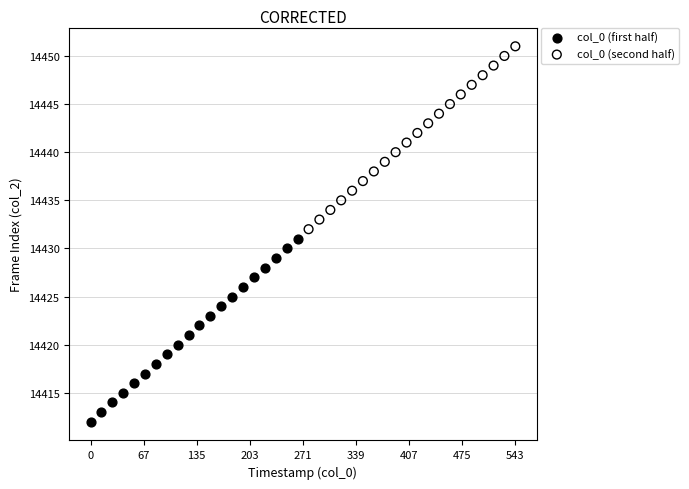

Which series contains the highest Y value?

col_0 (second half)